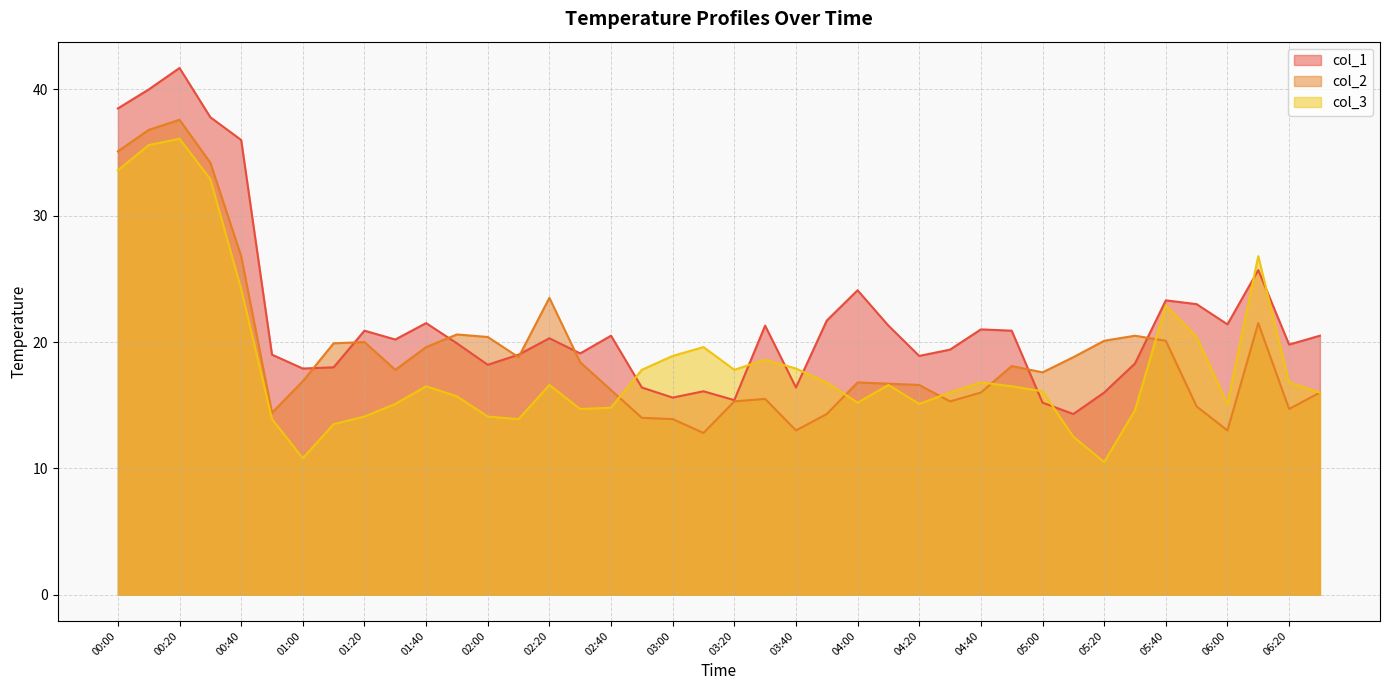

True or false: col_2 has more than 2 interior local peaks.

True